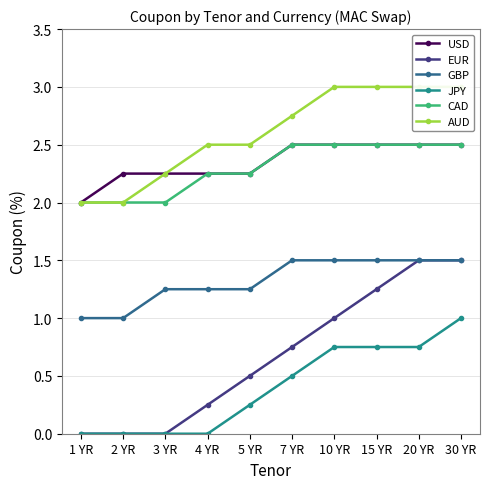

At 15 YR, list the series in order from smallest to largest.

JPY, EUR, GBP, USD, CAD, AUD